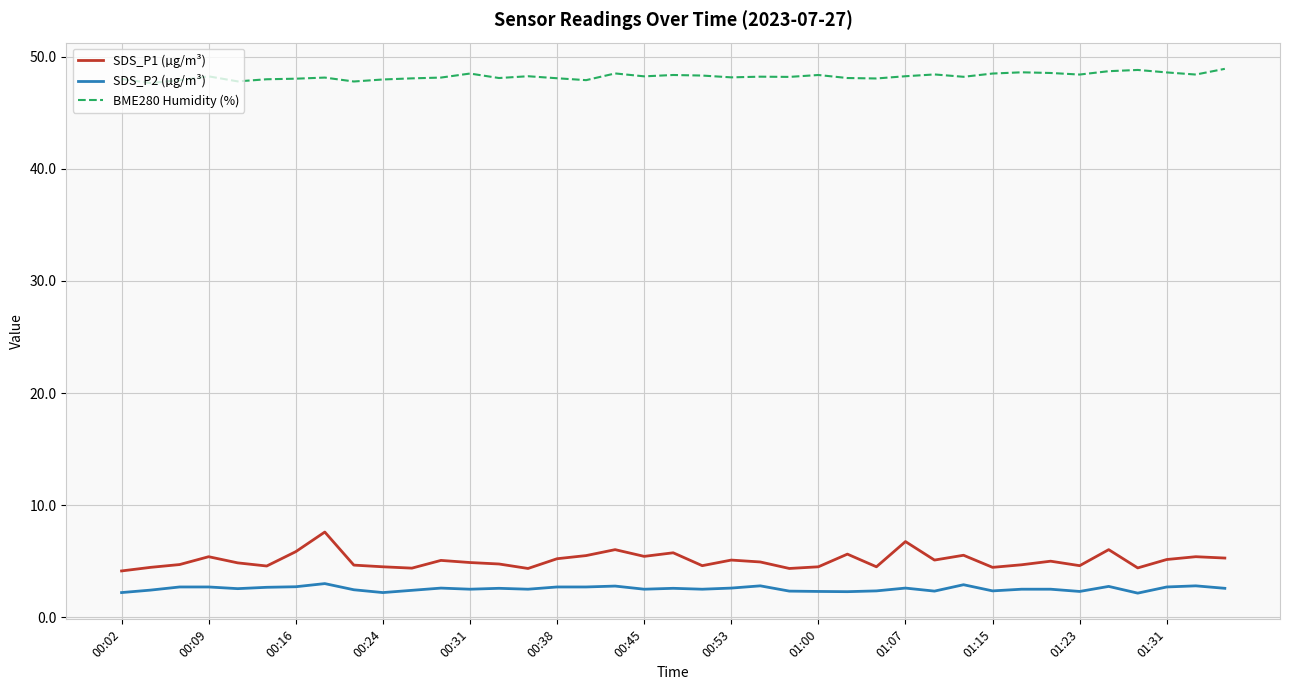

True or false: BME280 Humidity (%) and SDS_P1 (µg/m³) intersect in this chart.

False